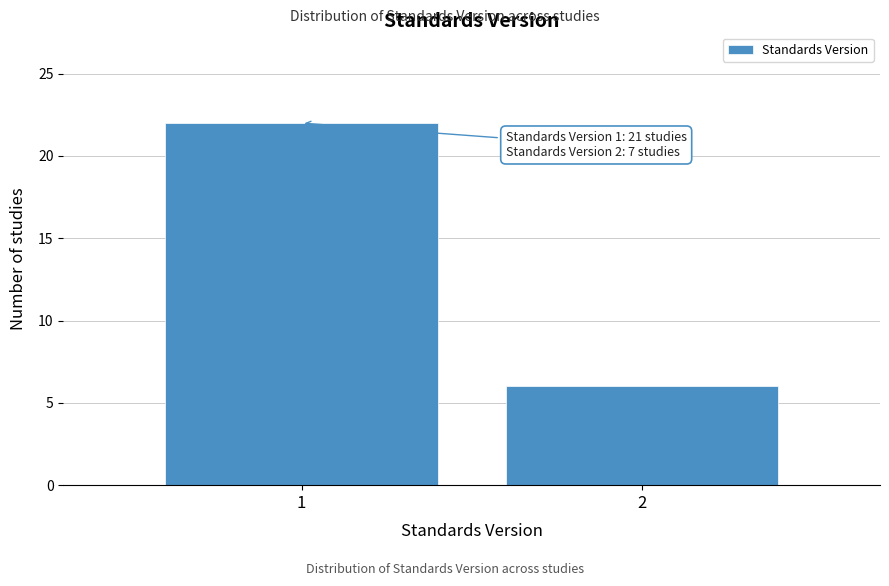

Reading right to left, what are all the values shown in this chart?

2=6	1=22